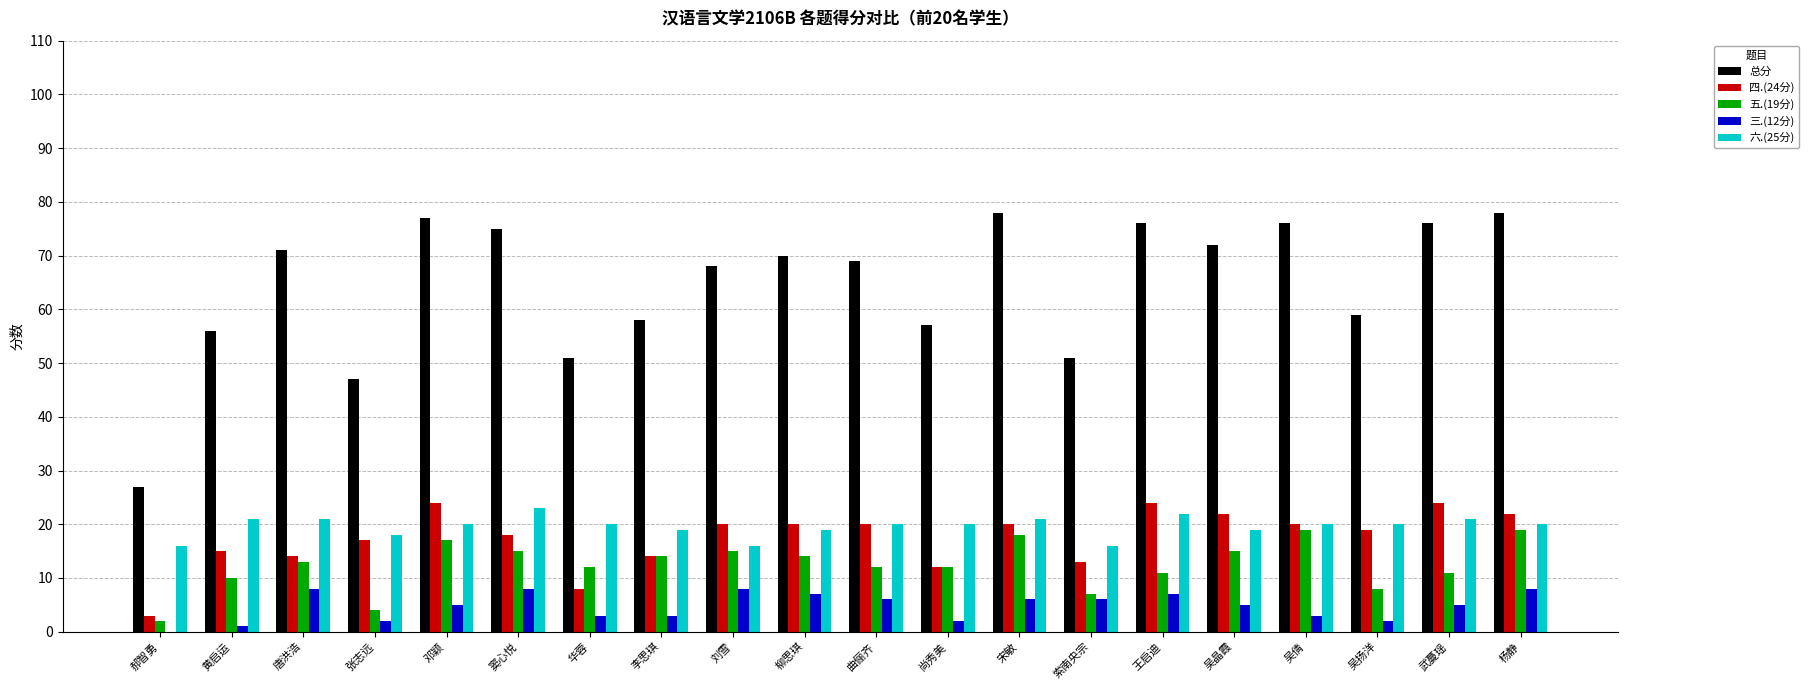

Between 黄启运 and 吴晶霞, which series saw the biggest shift?

总分